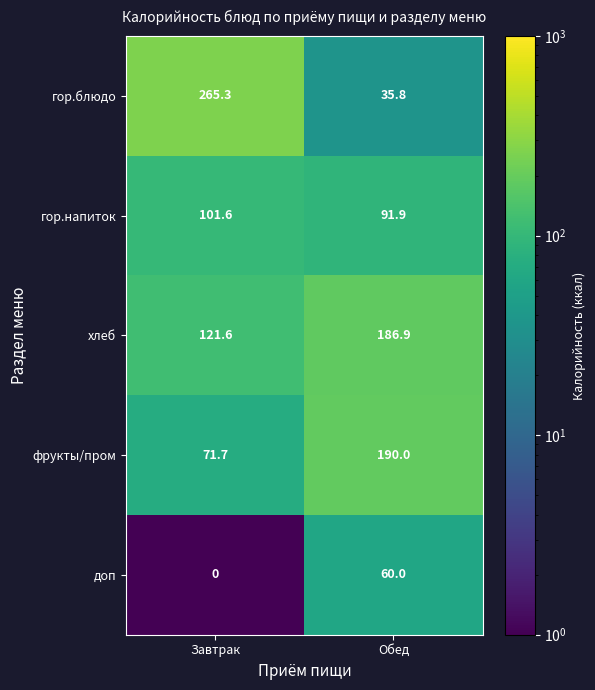

Reading right to left, extract all data points from this chart.

гор.блюдо: Обед=35.8	Завтрак=265.3
гор.напиток: Обед=91.9	Завтрак=101.6
хлеб: Обед=186.9	Завтрак=121.6
фрукты/пром: Обед=190.0	Завтрак=71.7
доп: Обед=60.0	Завтрак=0.0